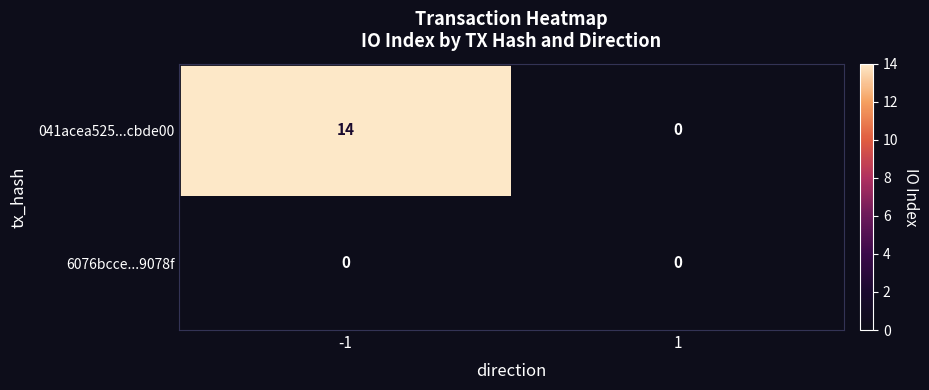

At -1, list the series in order from largest to smallest.

041acea525...cbde00, 6076bcce...9078f